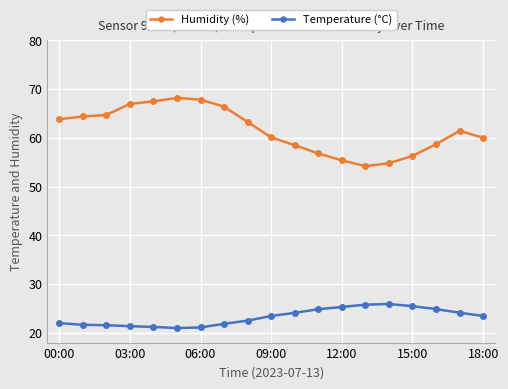

What are all the series names shown in the legend?

Humidity (%), Temperature (°C)